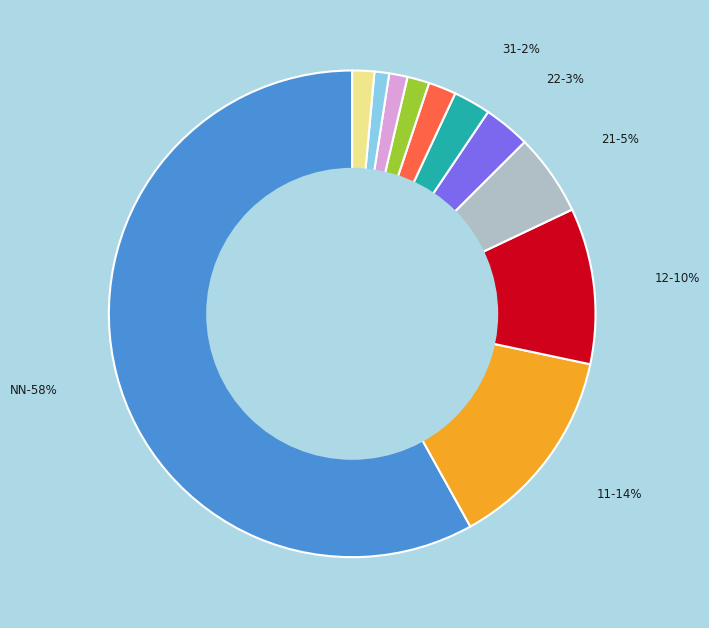

What is the total percentage of 03 and 11?

14.6%